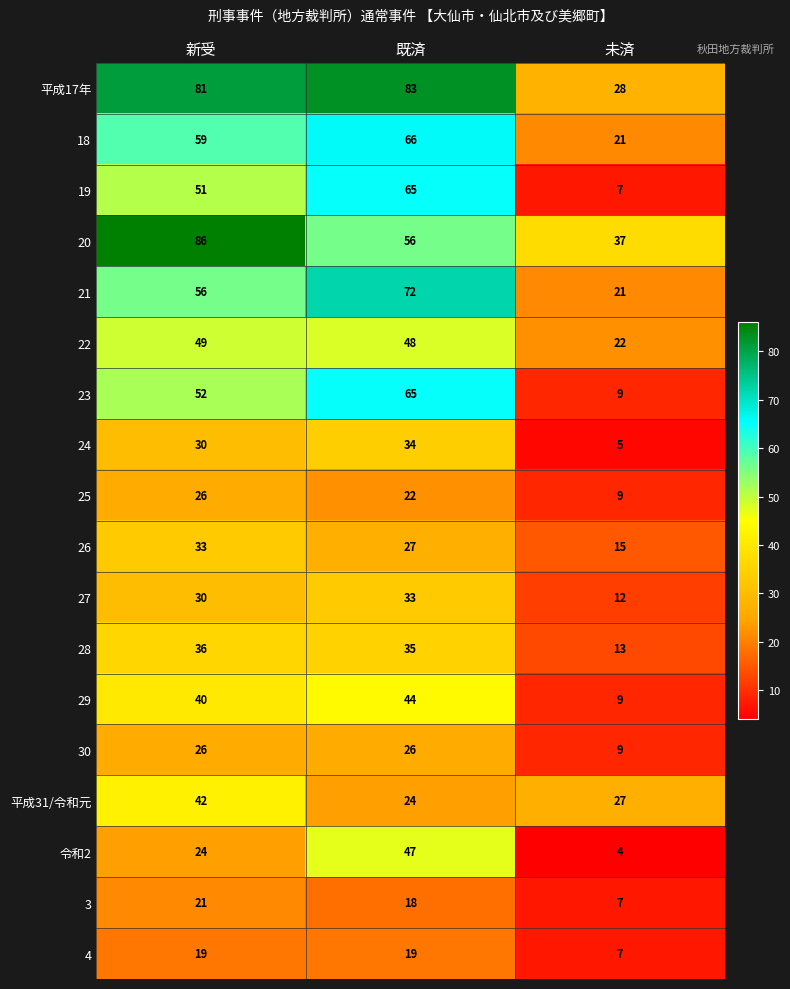

Count the 20 values in the range 37 to 86.

3